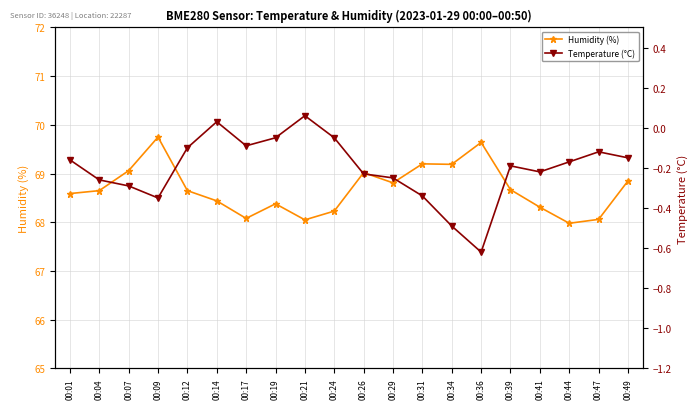

At which label does Temperature (°C) first exceed 0?

00:14